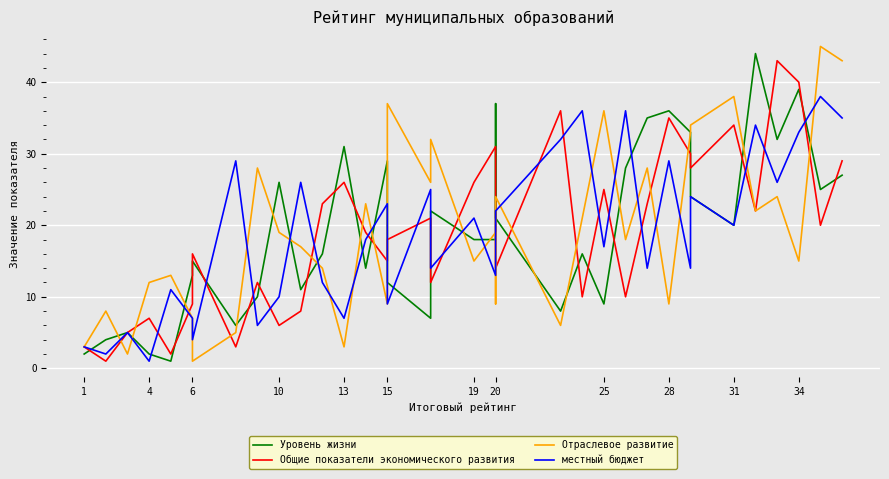

What is the spread (max minus min) of values at 20?

18